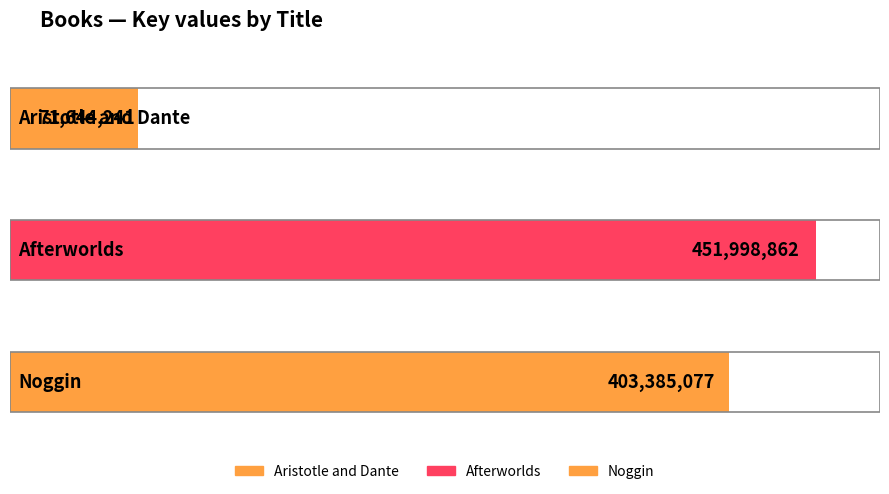

What is the difference between the maximum and minimum values?

380354621